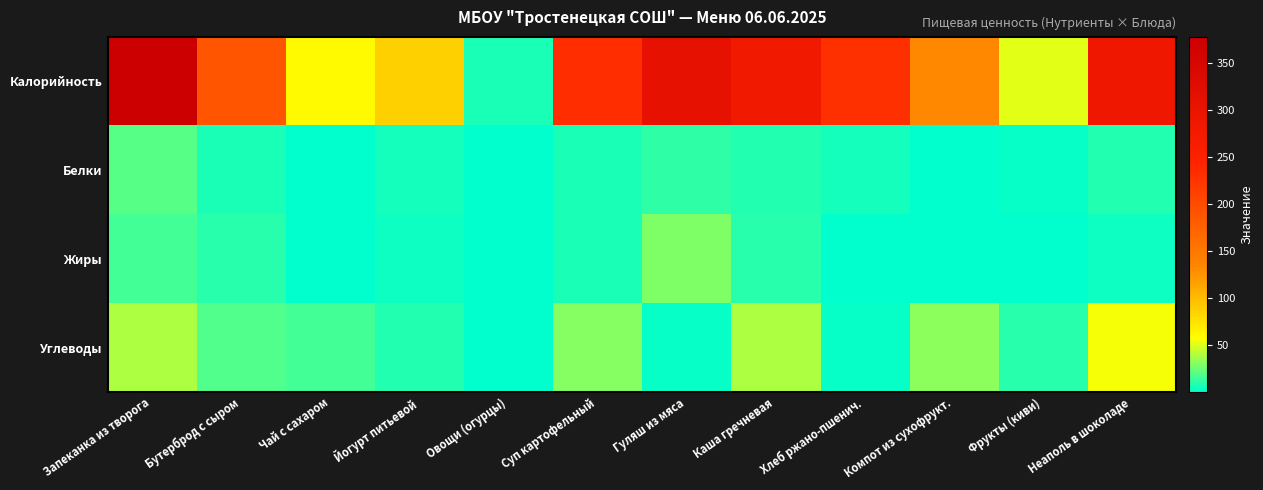

Reading left to right, extract all data points from this chart.

Калорийность: Запеканка из творога=378.0	Бутерброд с сыром=188.4	Чай с сахаром=60.0	Йогурт питьевой=87.0	Овощи (огурцы)=7.2	Суп картофельный=232.0	Гуляш из мяса=309.0	Каша гречневая=280.0	Хлеб ржано-пшенич.=229.9	Компот из сухофрукт.=132.8	Фрукты (киви)=51.0	Неаполь в шоколаде=285.0
Белки: Запеканка из творога=20.5	Бутерброд с сыром=7.0	Чай с сахаром=0.1	Йогурт питьевой=5.0	Овощи (огурцы)=0.4	Суп картофельный=6.2	Гуляш из мяса=10.6	Каша гречневая=8.8	Хлеб ржано-пшенич.=5.6	Компот из сухофрукт.=0.7	Фрукты (киви)=1.7	Неаполь в шоколаде=8.0
Жиры: Запеканка из творога=15.5	Бутерброд с сыром=10.0	Чай с сахаром=0.0	Йогурт питьевой=3.2	Овощи (огурцы)=0.1	Суп картофельный=7.0	Гуляш из мяса=28.2	Каша гречневая=9.6	Хлеб ржано-пшенич.=1.1	Компот из сухофрукт.=0.1	Фрукты (киви)=0.5	Неаполь в шоколаде=3.3
Углеводы: Запеканка из творога=39.2	Бутерброд с сыром=17.8	Чай с сахаром=15.0	Йогурт питьевой=8.5	Овощи (огурцы)=1.1	Суп картофельный=30.5	Гуляш из мяса=2.9	Каша гречневая=39.9	Хлеб ржано-пшенич.=2.4	Компот из сухофрукт.=32.0	Фрукты (киви)=10.0	Неаполь в шоколаде=55.8